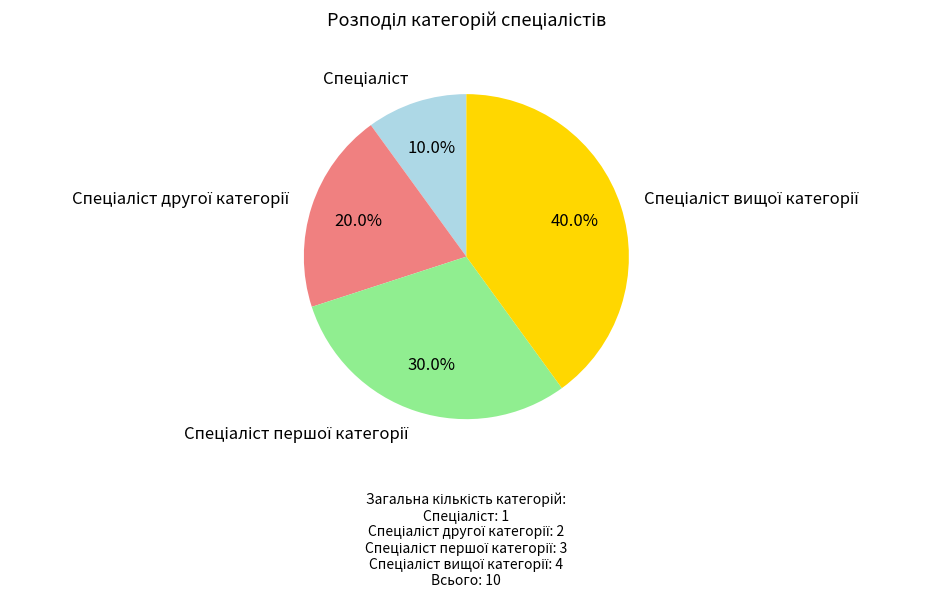

Is there any slice that represents more than half of the pie?

No